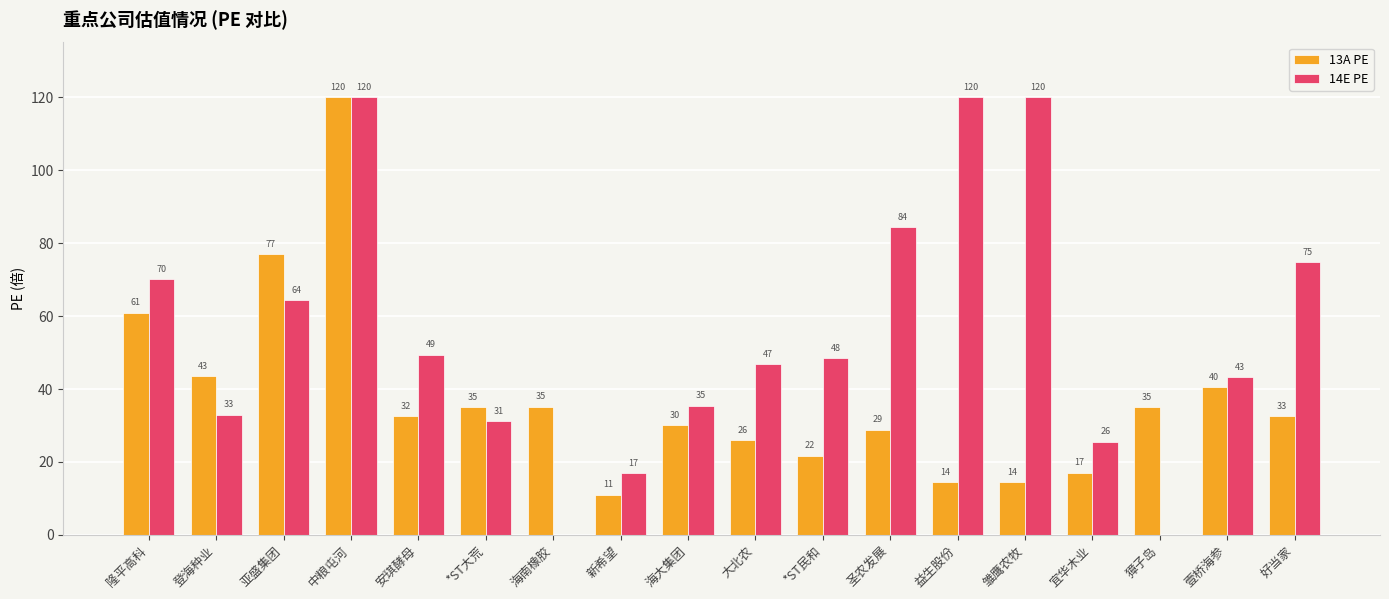

Is the value of 14E PE at 大北农 greater than the value of 13A PE at 壹桥海参?

Yes